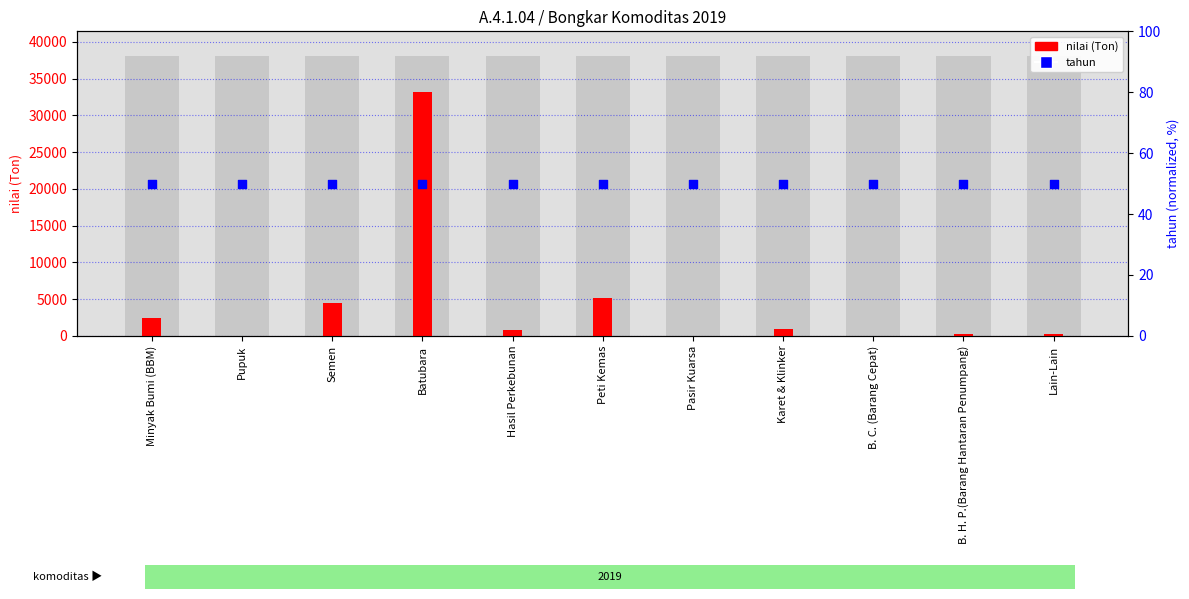

Which series contains the lowest Y value?

nilai (Ton)